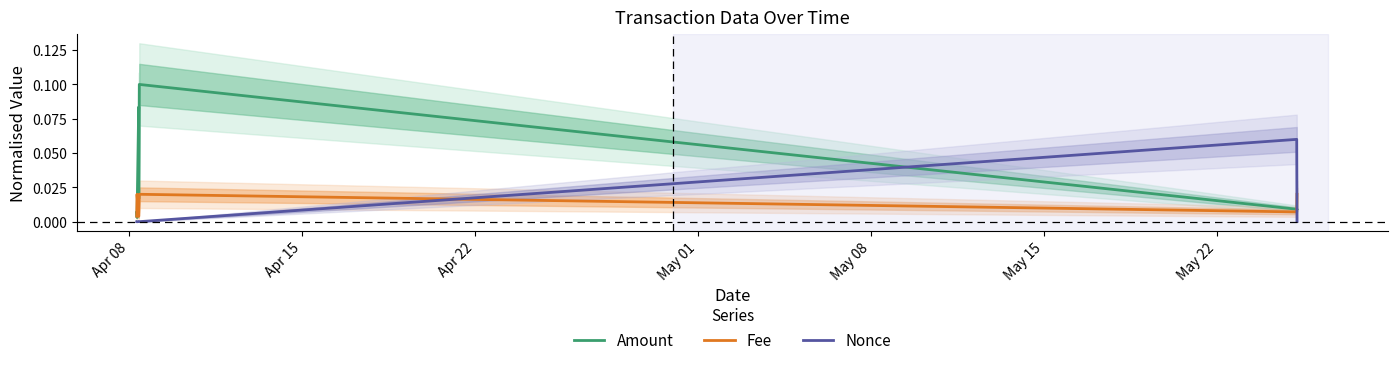

True or false: Amount and Fee cross at least once.

True